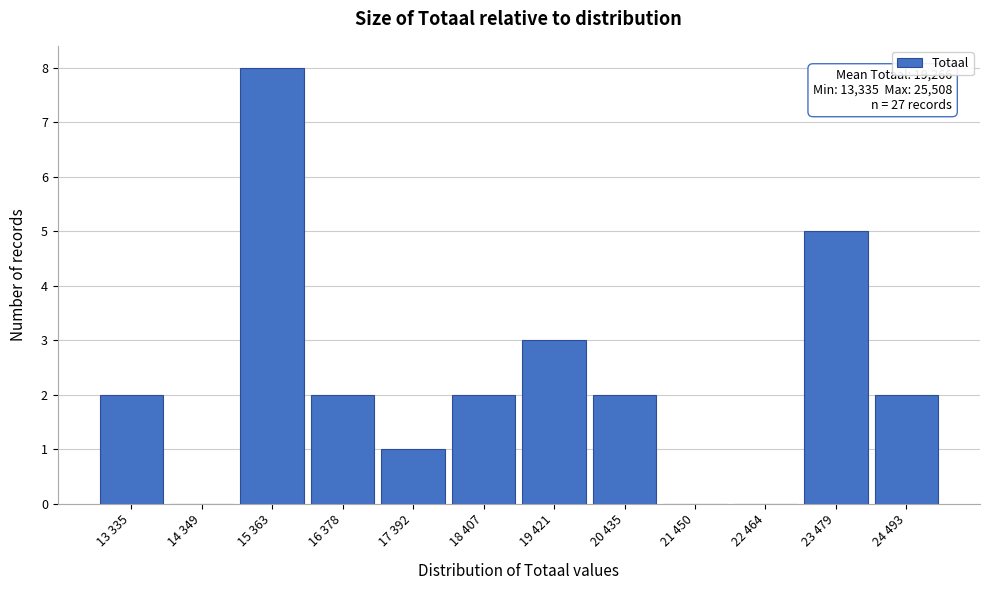

Reading left to right, transcribe all the data shown in this chart.

13 335=2	14 349=0	15 363=8	16 378=2	17 392=1	18 407=2	19 421=3	20 435=2	21 450=0	22 464=0	23 479=5	24 493=2